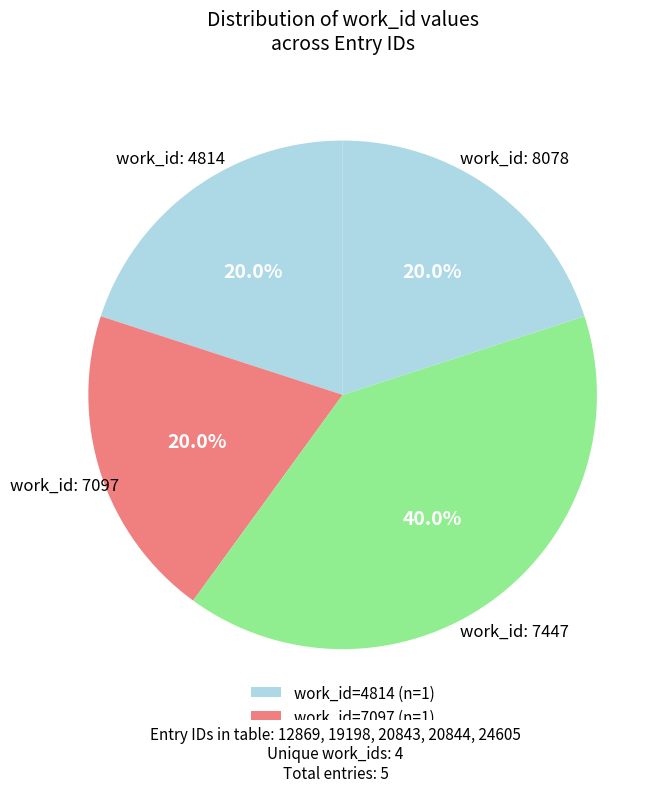

Count the number of slices in the pie.

4